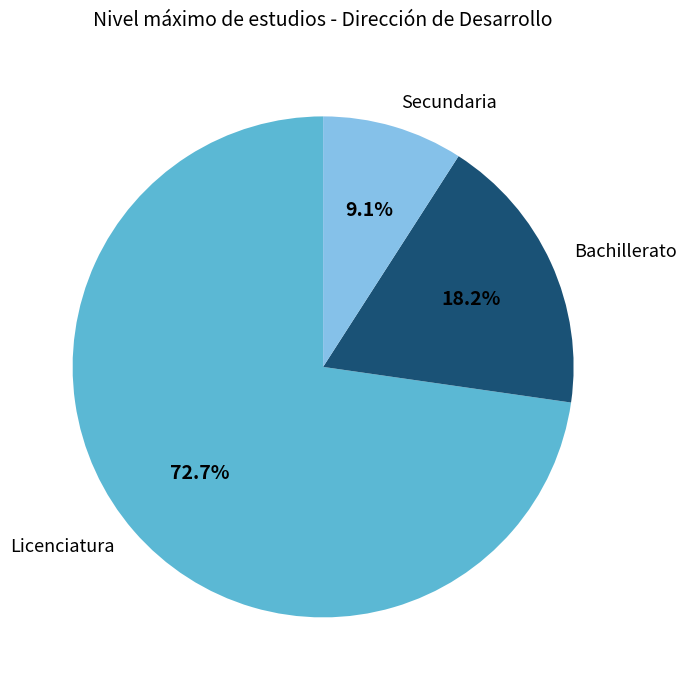

To the nearest percent, what is the difference between the Bachillerato and Secundaria slice percentages?

9%